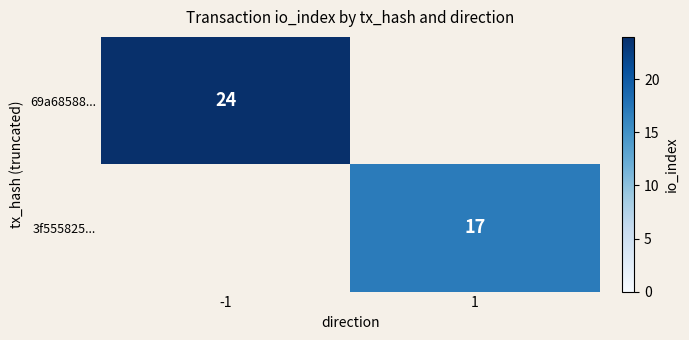

True or false: 69a68588... has a value of 24 at -1.

True